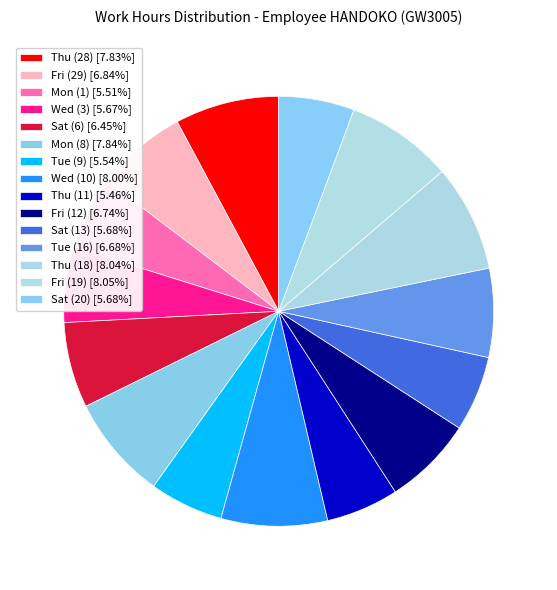

How many segments does this pie chart have?

15